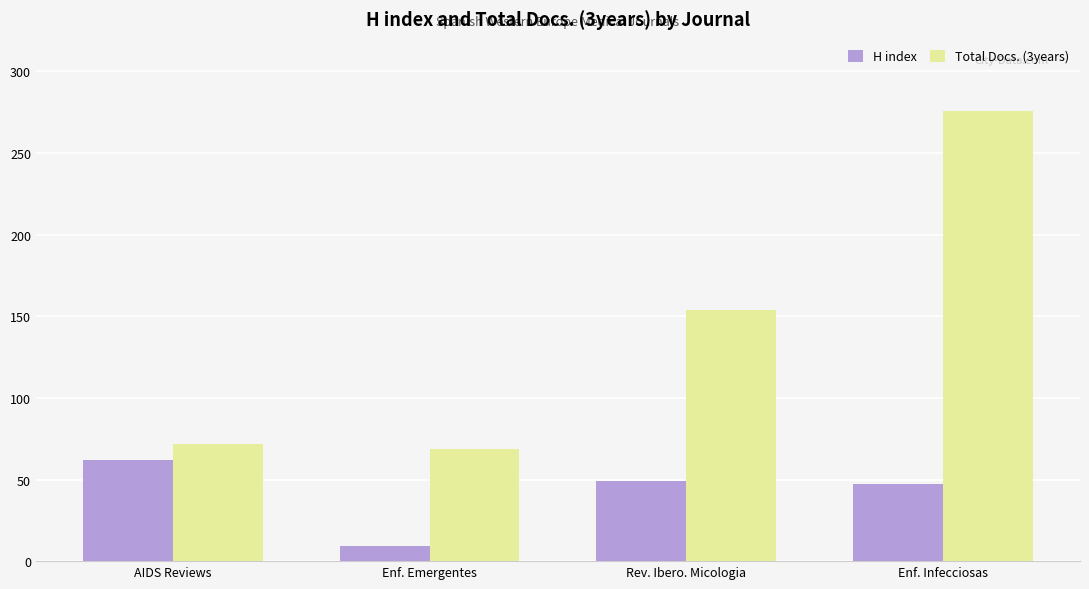

Is the value of Total Docs. (3years) at AIDS Reviews greater than the value of H index at Enf. Infecciosas?

Yes